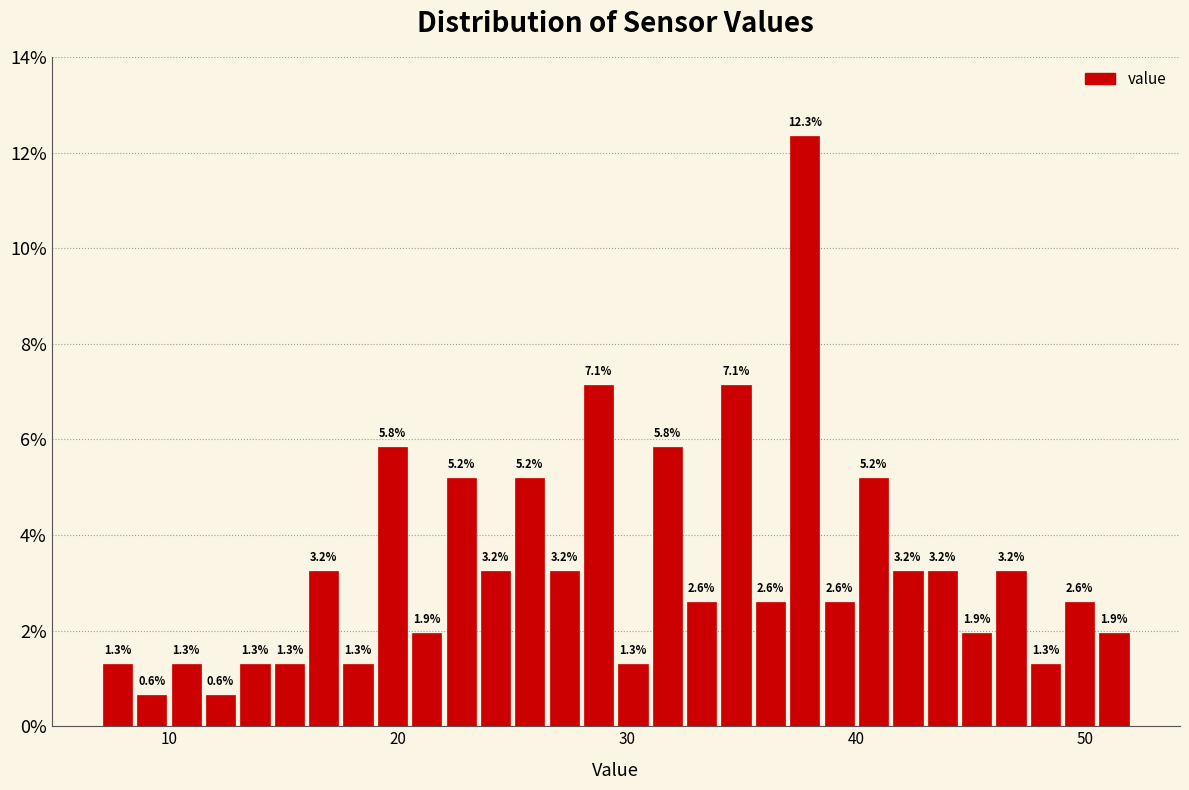

Around what value on the x-axis is the tallest bar? Give the approximate position of its centre, as read against the axis.

38